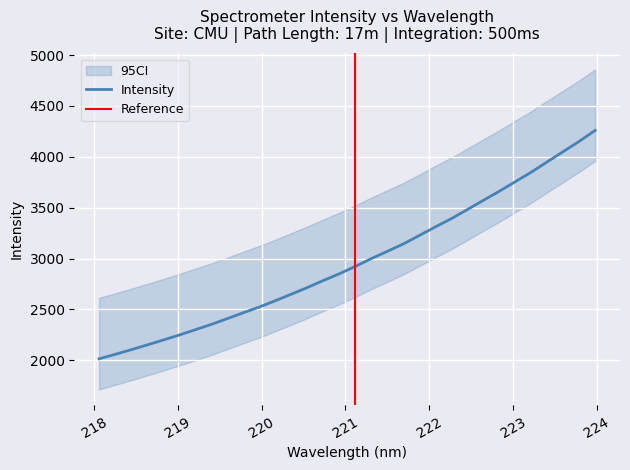

The chart shows a value of 1287.5 at 218.8244. True or false?

False